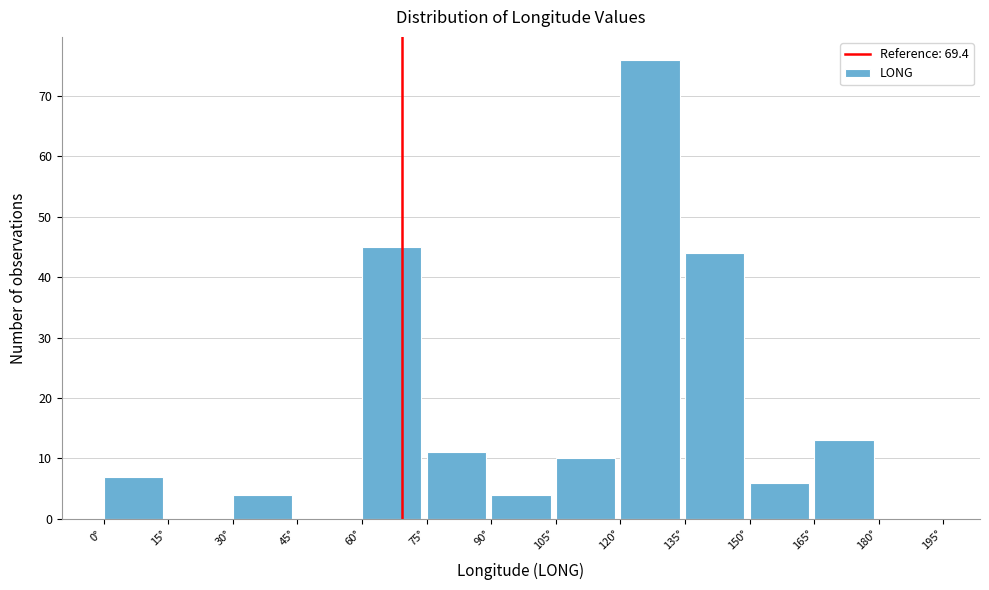

Reading left to right, transcribe this chart: for each bar, give the range it covers on the x-axis and its height. Neither the bar edges nor the heights are printed on the chart, so give them approximately, as read against the axes.

0 to 15: 7
15 to 30: 0
30 to 45: 4
45 to 60: 0
60 to 75: 45
75 to 90: 11
90 to 105: 4
105 to 120: 10
120 to 135: 76
135 to 150: 44
150 to 165: 6
165 to 180: 13
180 to 195: 0